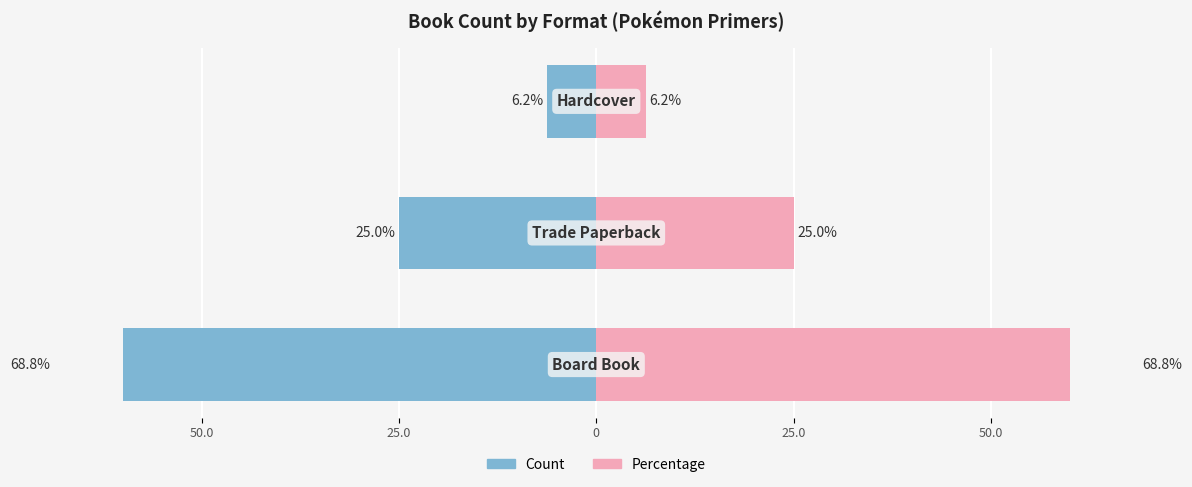

What is the difference between the highest and lowest values at 25.0?

50.0